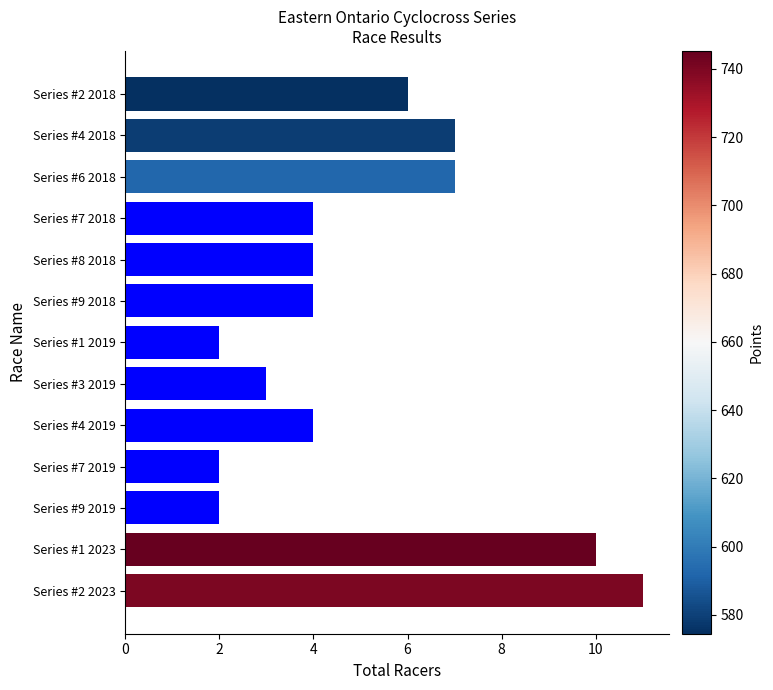

Reading top to bottom, transcribe all the data shown in this chart.

6	7	7	4	4	4	2	3	4	2	2	10	11